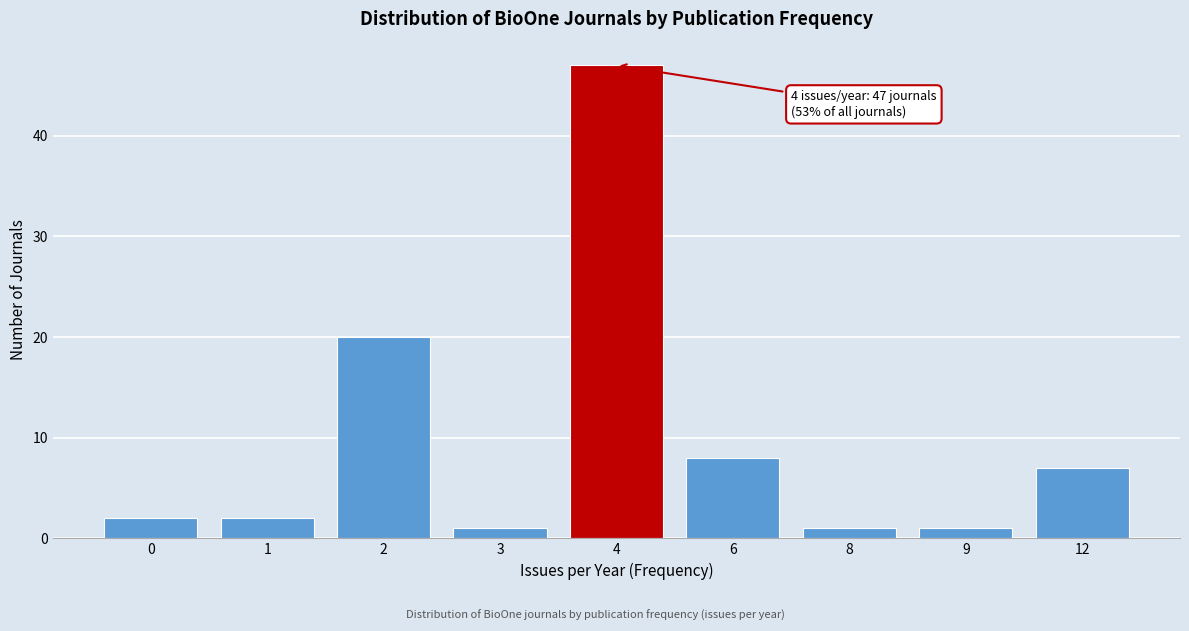

Reading left to right, what are all the values shown in this chart?

2	2	20	1	47	8	1	1	7